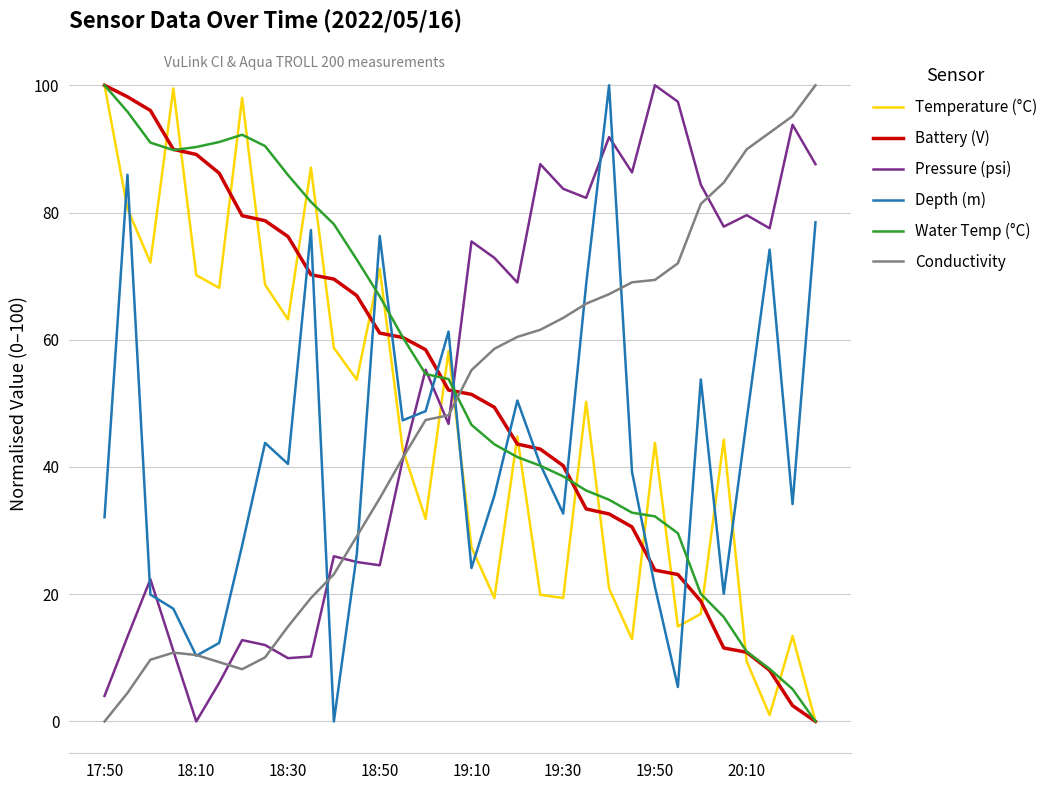

Is this an area chart (filled region under the line)?

No